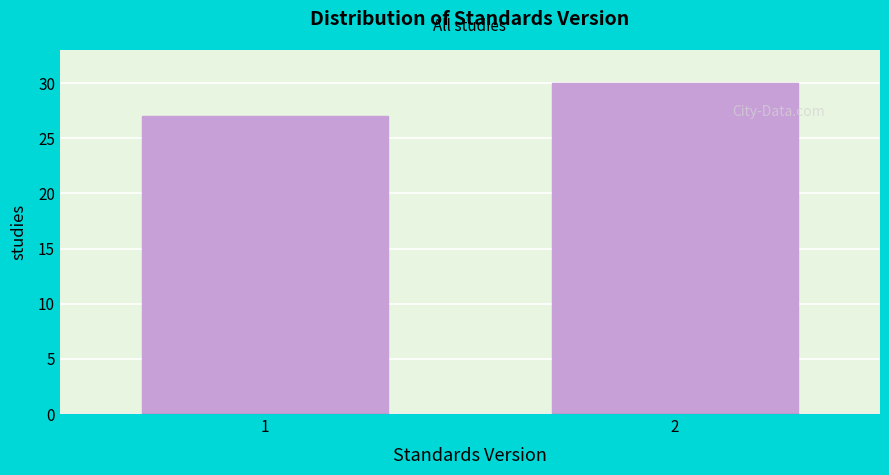

Reading left to right, what are all the values shown in this chart?

1=27	2=30